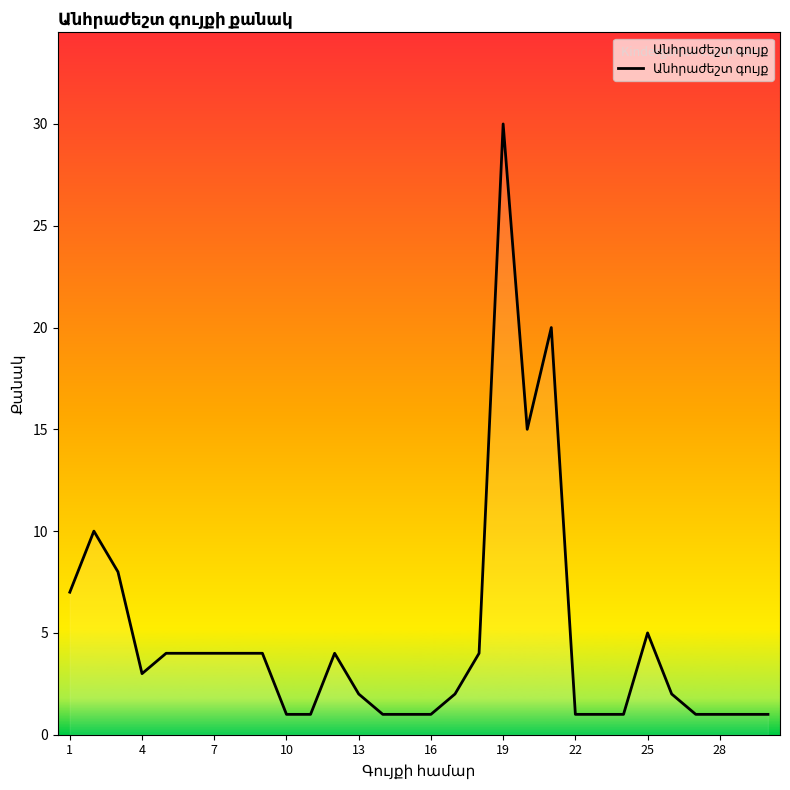

What is the difference between the maximum and minimum values?

29